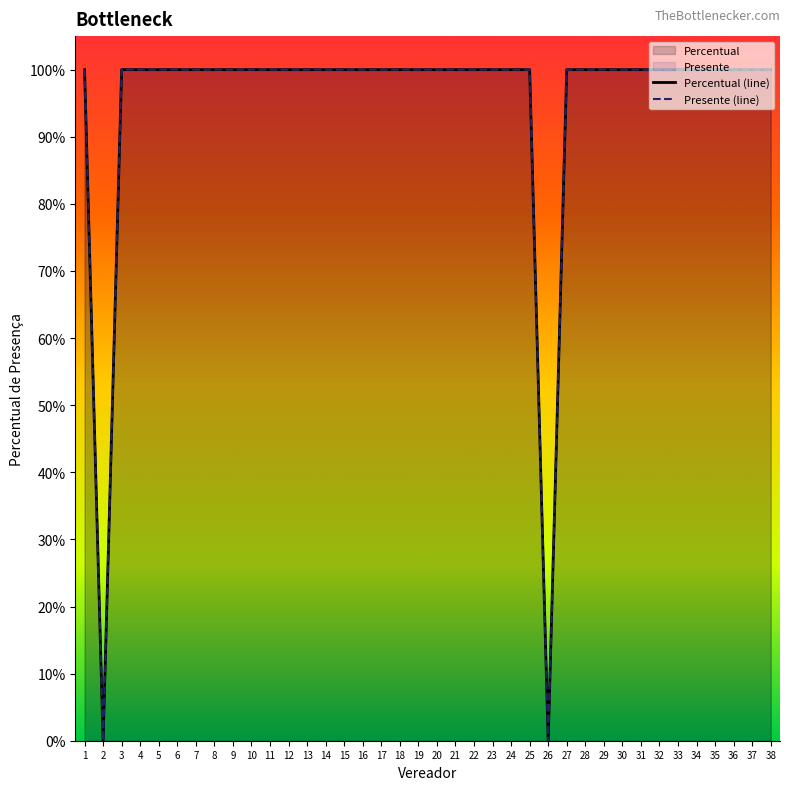

Which label corresponds to the largest value in the chart?

1